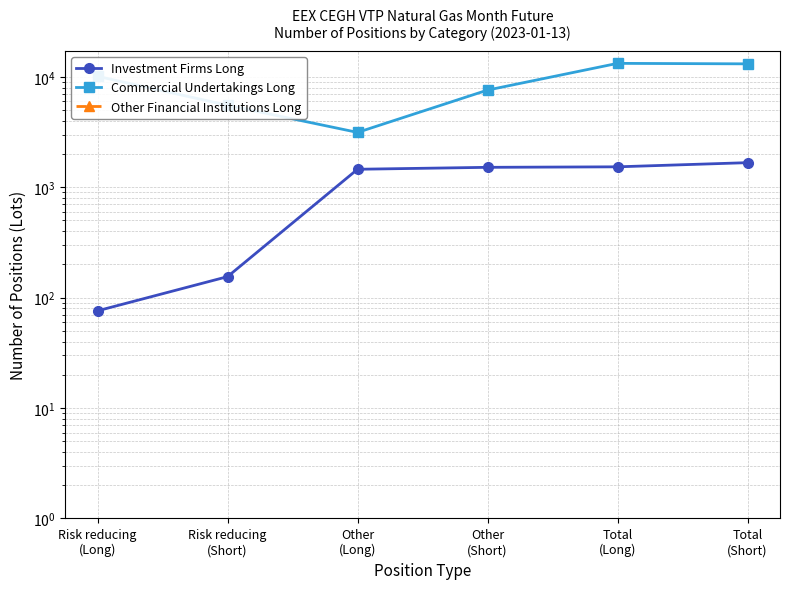

Reading left to right, what are all the values shown in this chart?

Investment Firms Long: 76	155	1456	1516	1532	1671
Commercial Undertakings Long: 10121	5534	3141	7594	13262	13128
Other Financial Institutions Long: 0	0	0	0	0	0